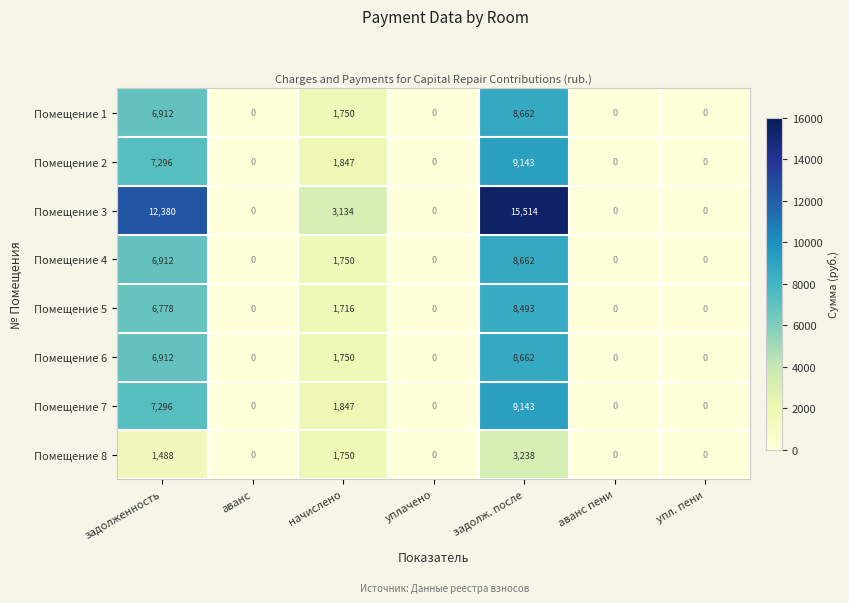

True or false: Помещение 2 has a value of 740 at начислено.

False